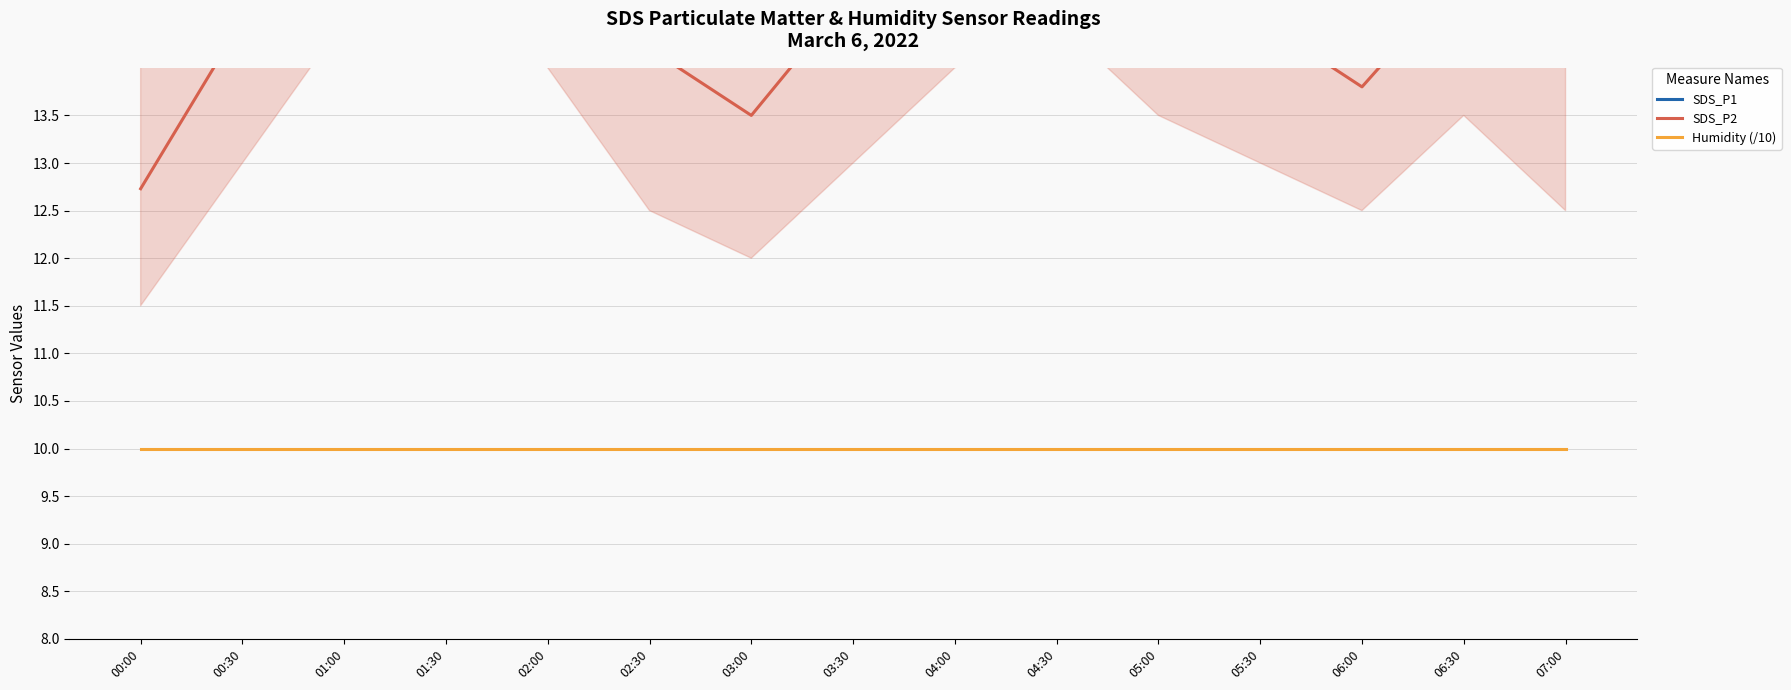

What is the highest value of the SDS_P2 series?

17.2